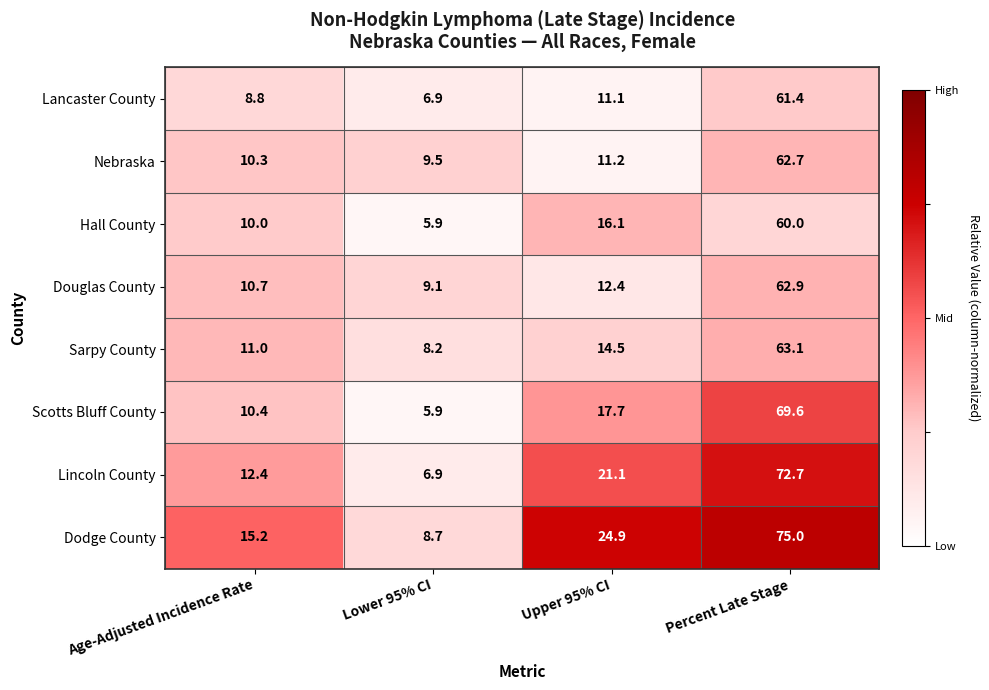

What is the greatest value displayed?

75.0